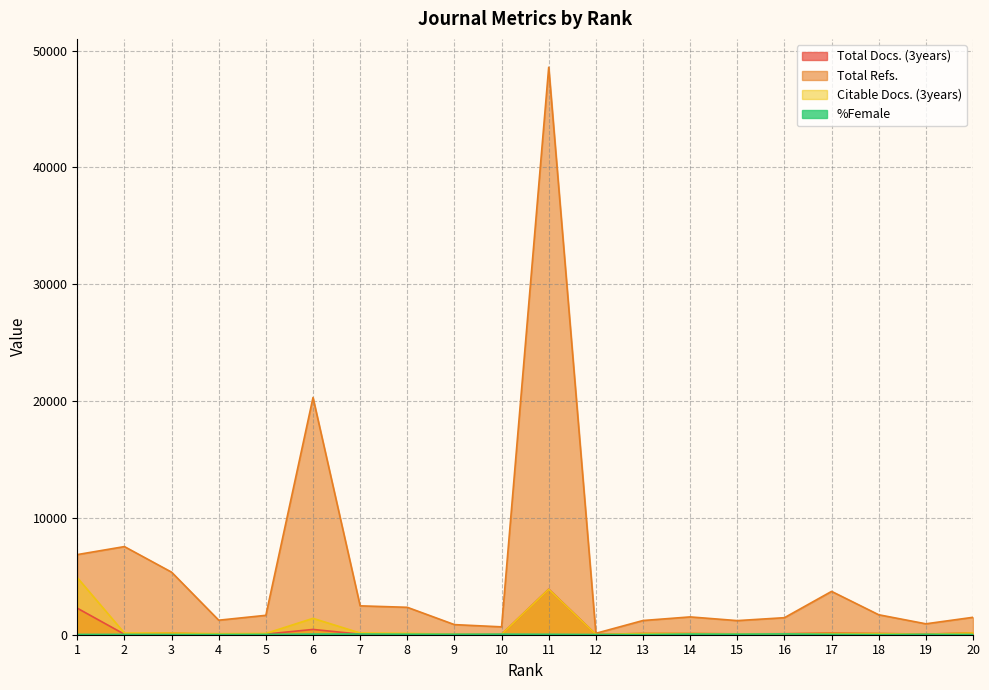

Does the chart have visible grid lines?

Yes